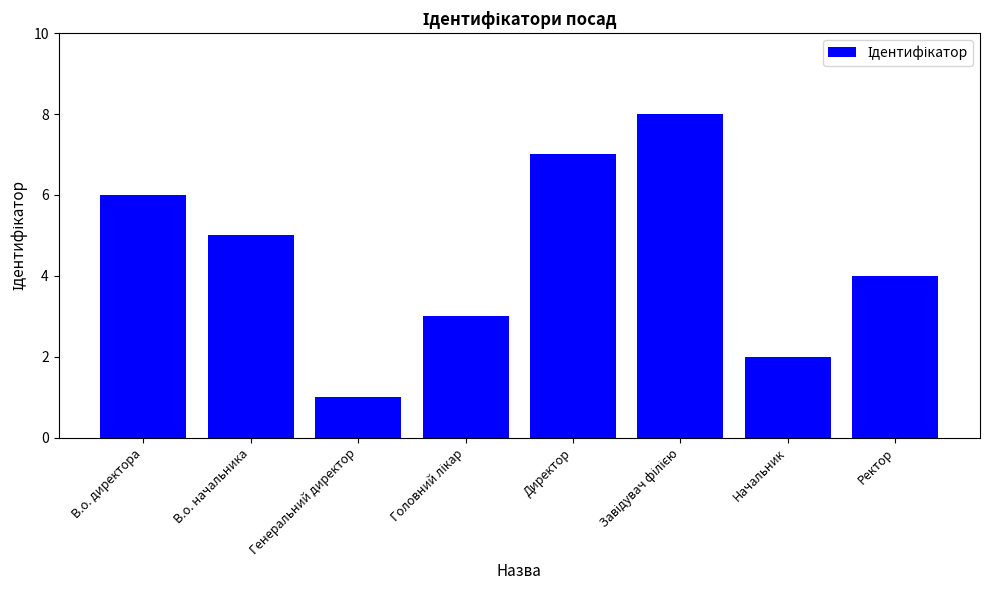

How many values are below 5?

4